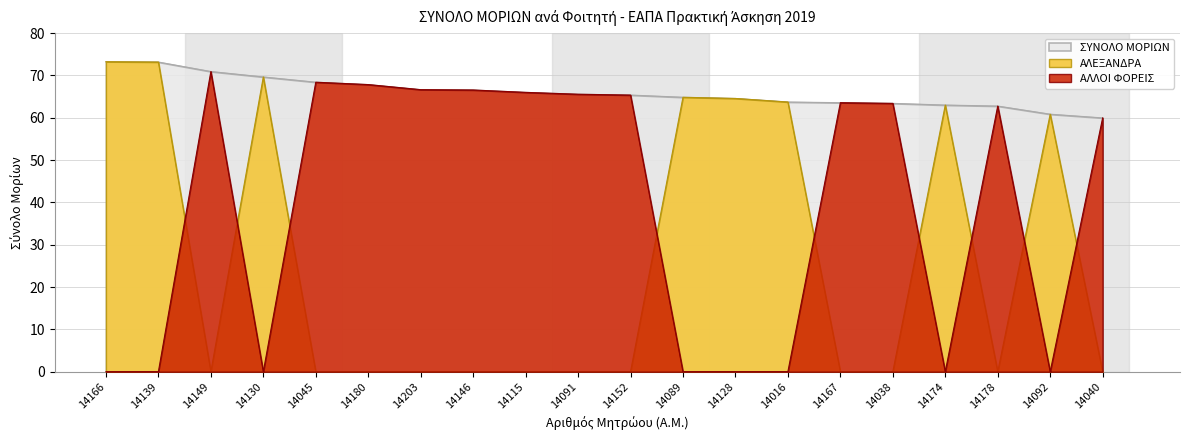

True or false: ΣΥΝΟΛΟ ΜΟΡΙΩΝ and ΑΛΛΟΙ ΦΟΡΕΙΣ cross at least once.

False